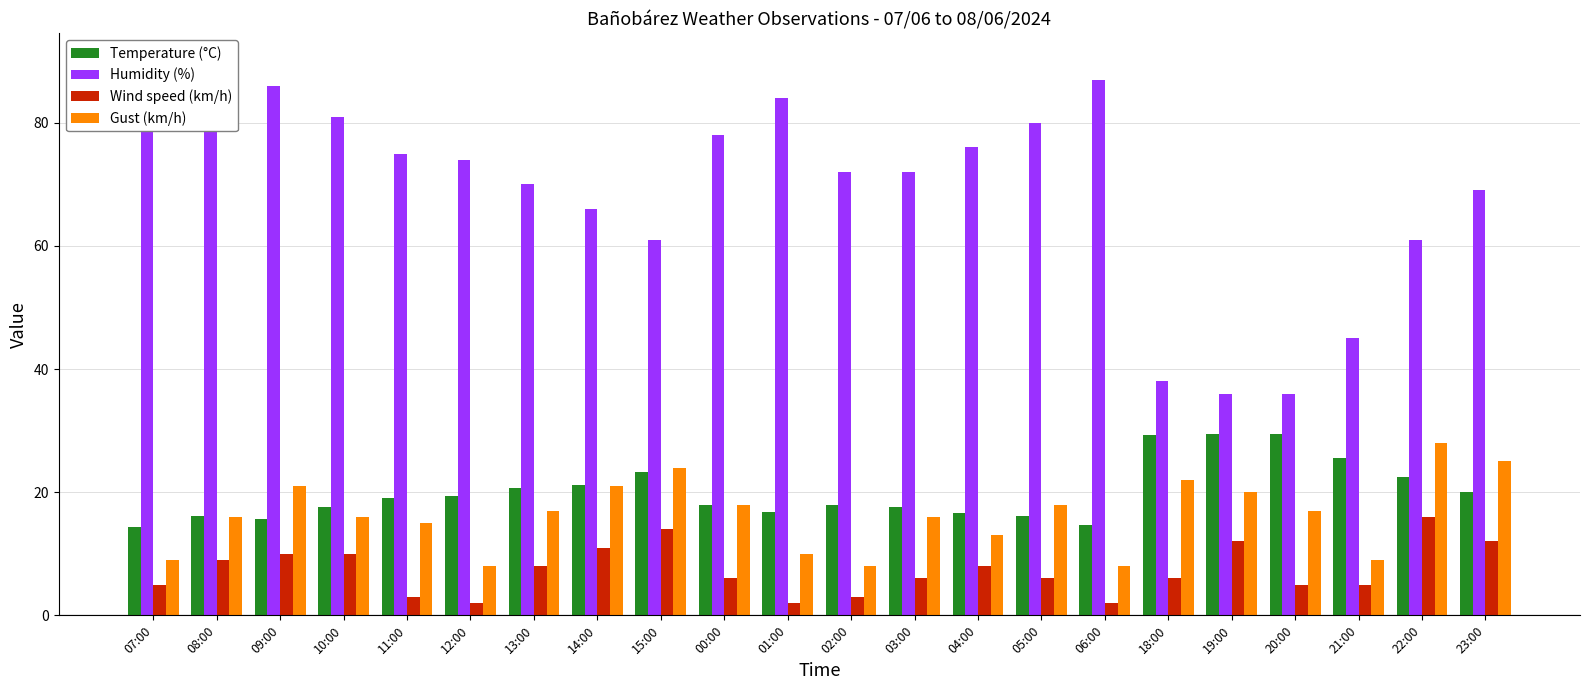

At how many categories does at least one series exceed 50?

18